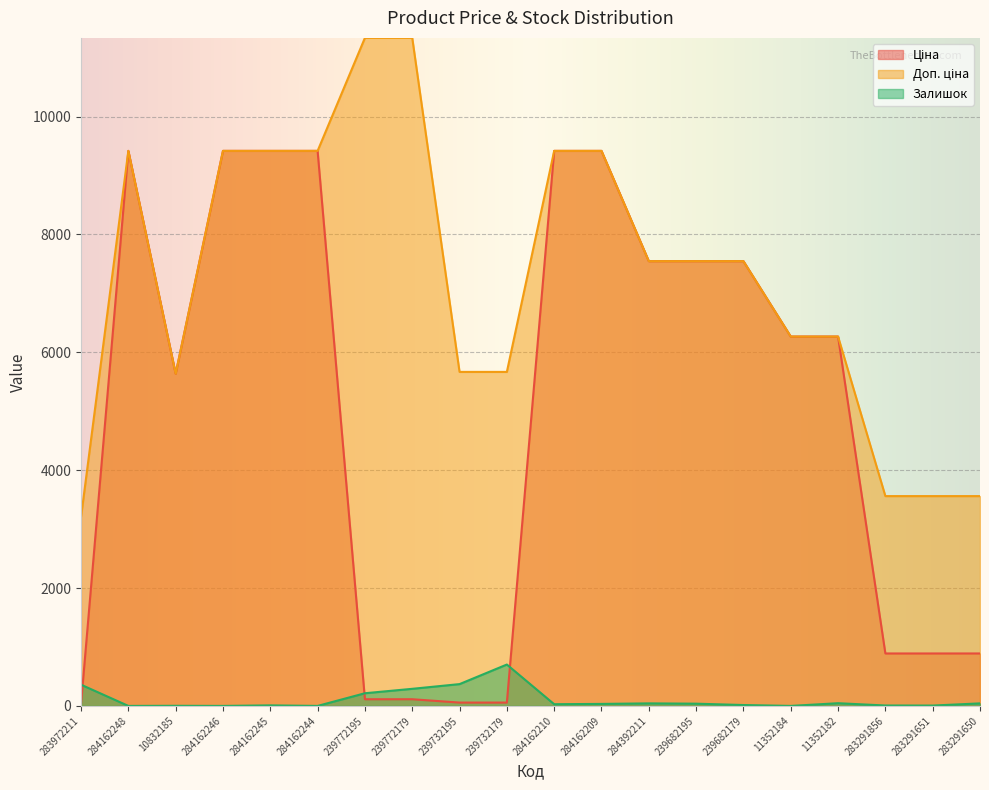

What is the label of the 17th point from the left?

11352182